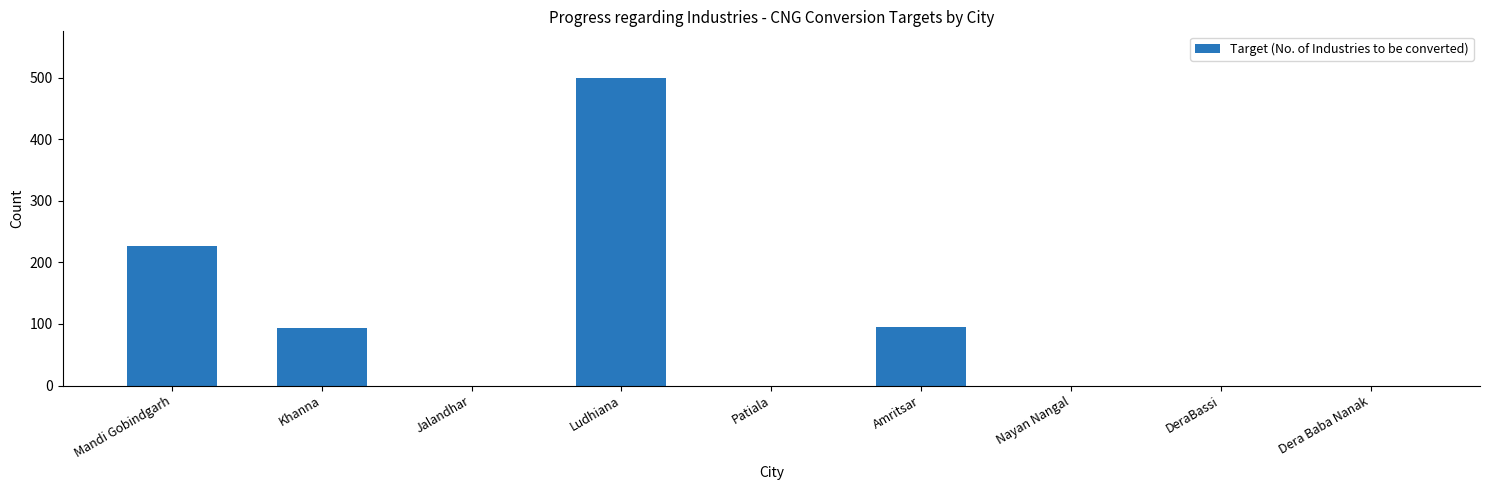

Which label corresponds to the largest value in the chart?

Ludhiana